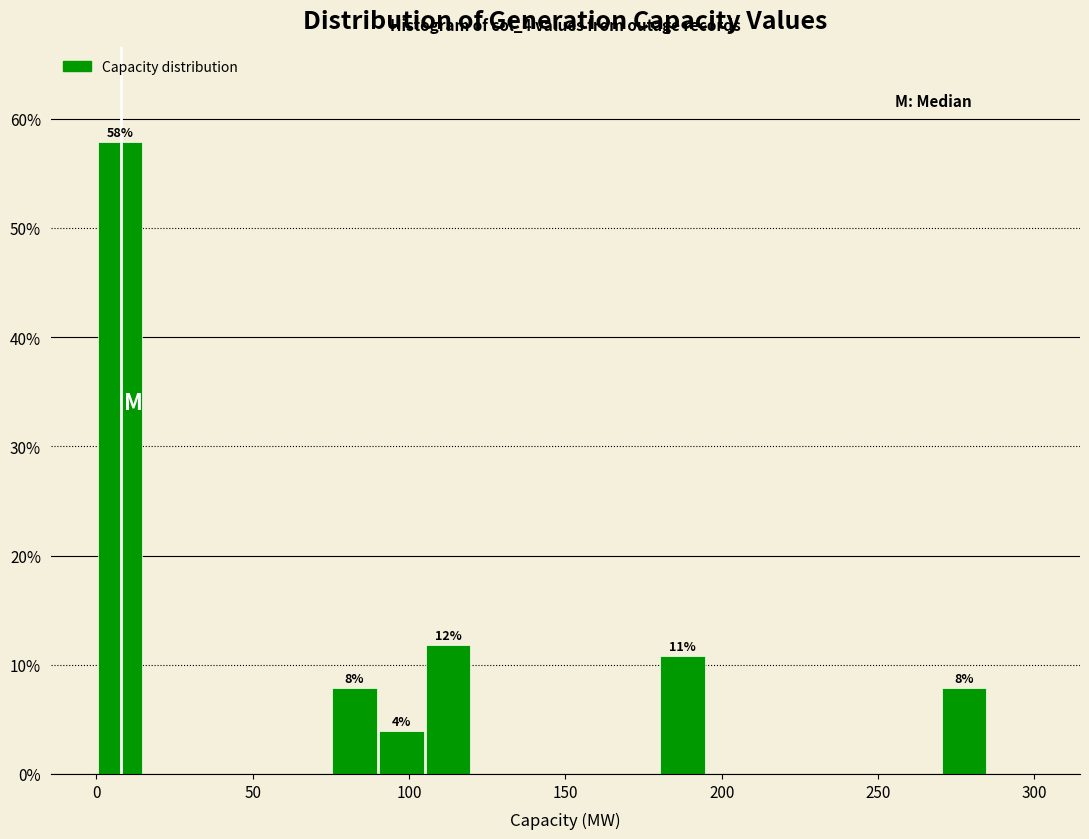

Around what value on the x-axis is the tallest bar? Give the approximate position of its centre, as read against the axis.

10